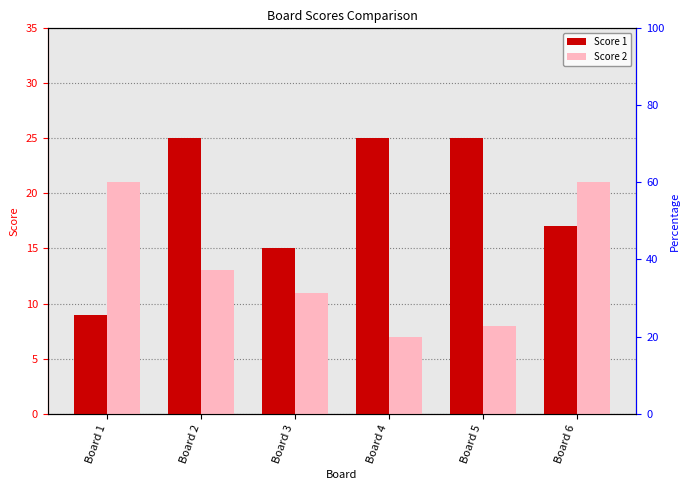

Rank the series by their average value, from lowest to highest.

Score 2, Score 1